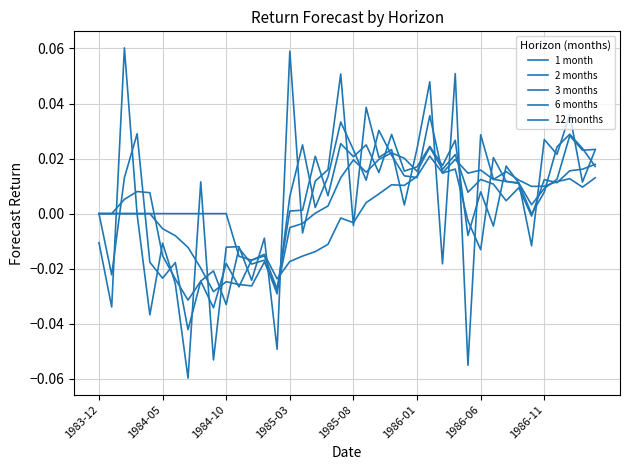

Rank the series by their maximum value, from lowest to highest.

12 months, 6 months, 3 months, 2 months, 1 month